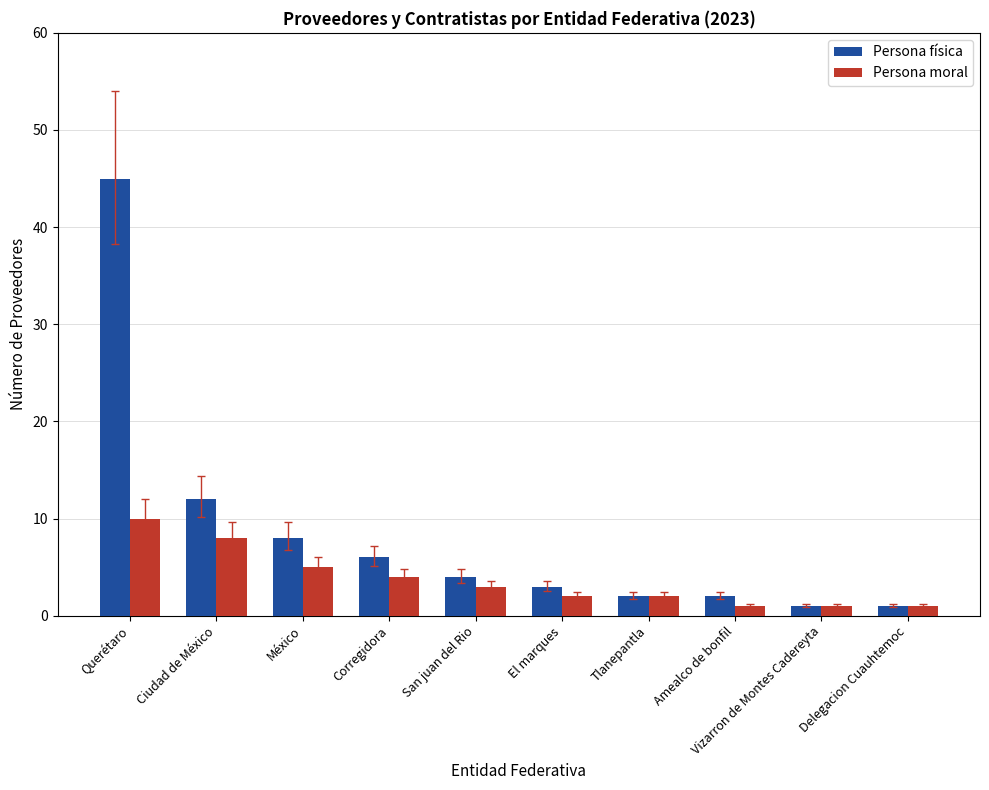

What is the maximum value shown in the chart?

45